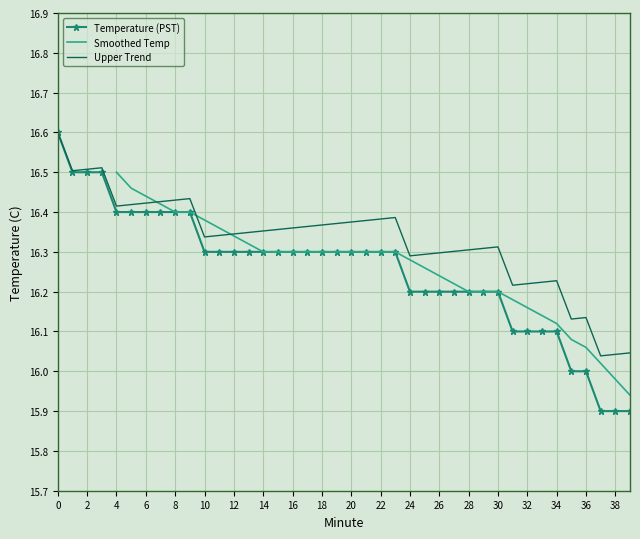

Reading left to right, extract all data points from this chart.

16.6	16.5	16.5	16.5	16.4	16.4	16.4	16.4	16.4	16.4	16.3	16.3	16.3	16.3	16.3	16.3	16.3	16.3	16.3	16.3	16.3	16.3	16.3	16.3	16.2	16.2	16.2	16.2	16.2	16.2	16.2	16.1	16.1	16.1	16.1	16.0	16.0	15.9	15.9	15.9